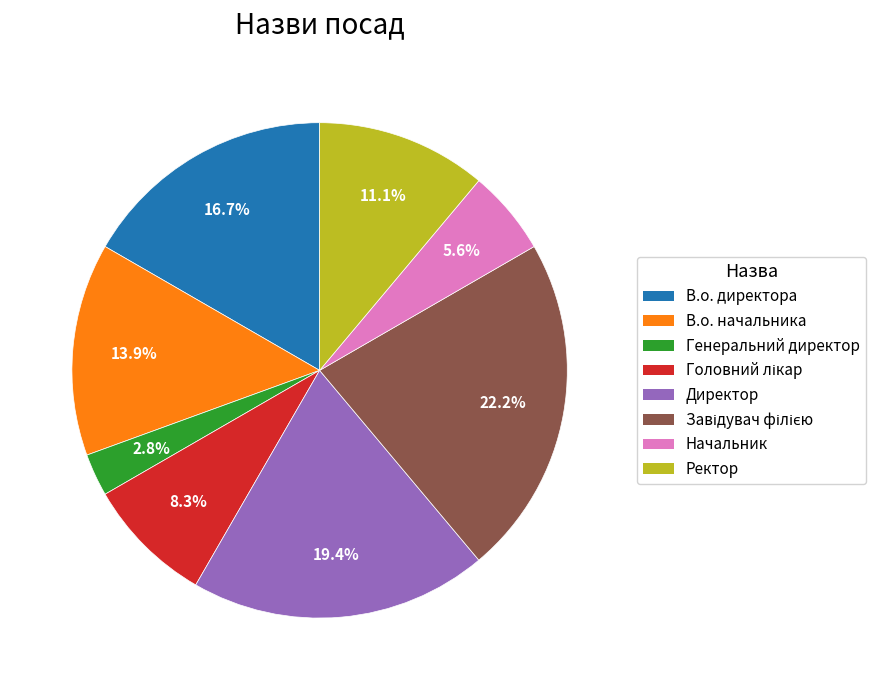

How many segments does this pie chart have?

8